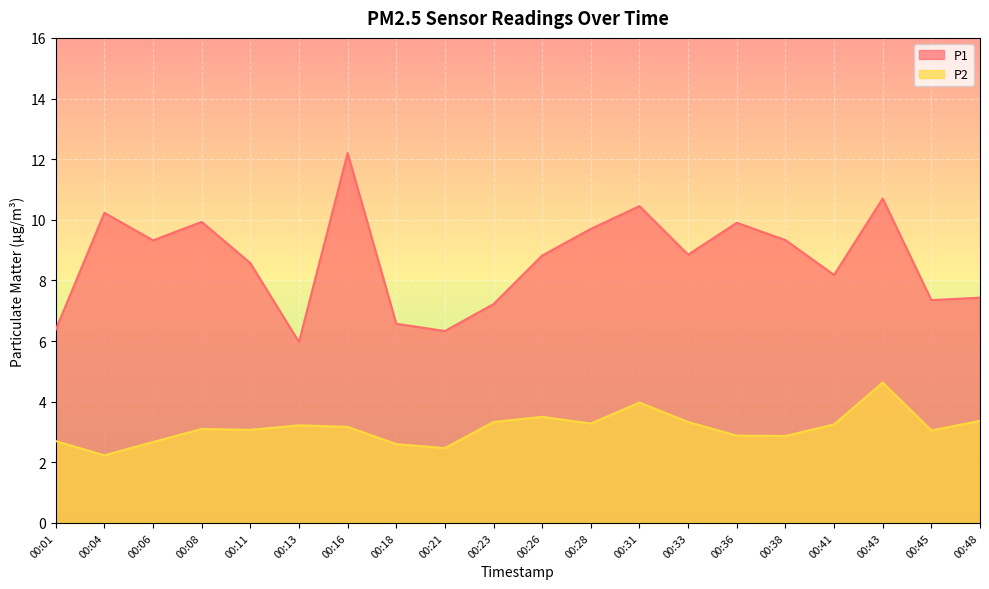

What is the total value across all series at 00:48?

10.8